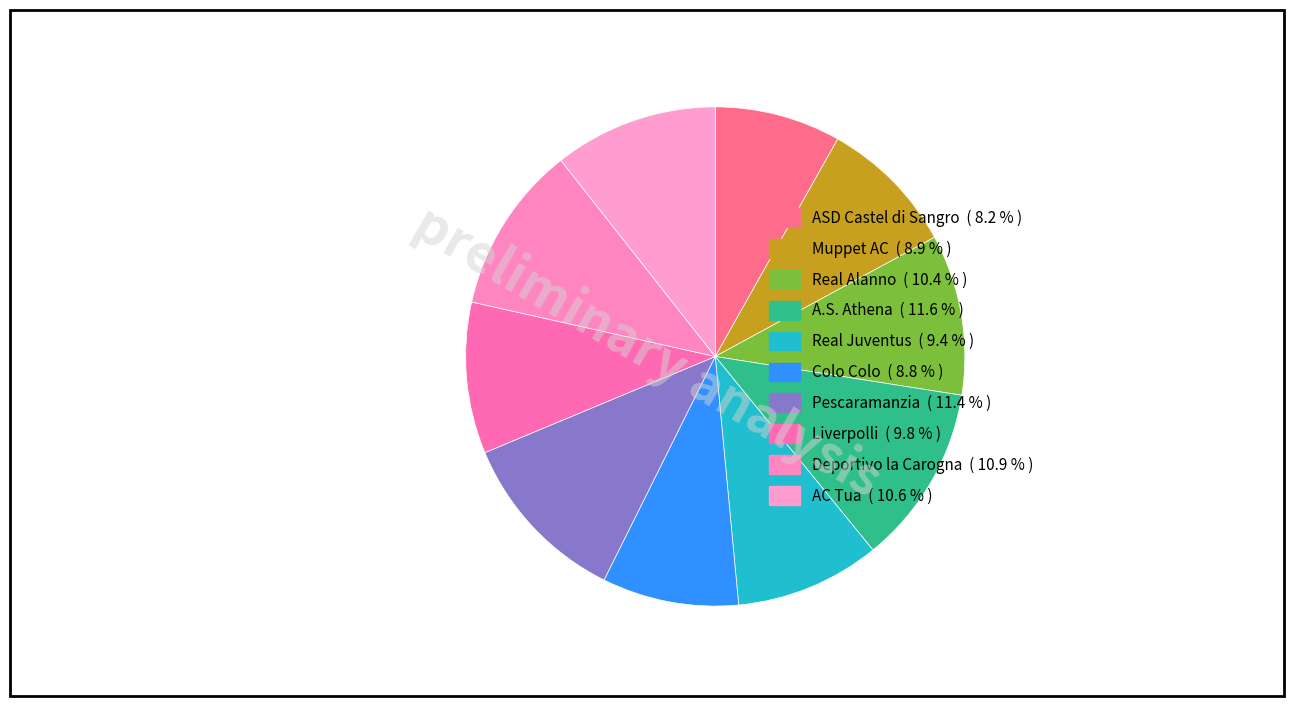

Count the number of slices in the pie.

10